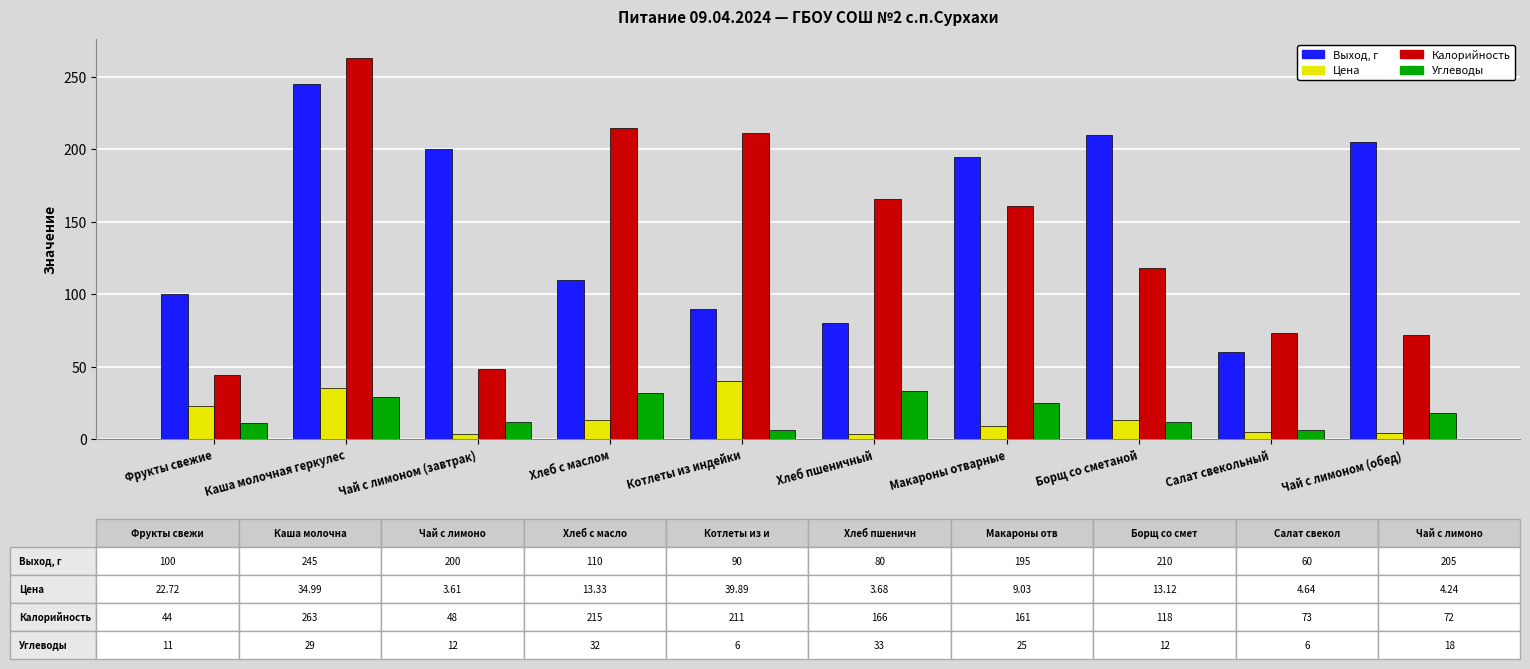

Is the value of Цена at Чай с лимоном (обед) greater than the value of Калорийность at Фрукты свежие?

No